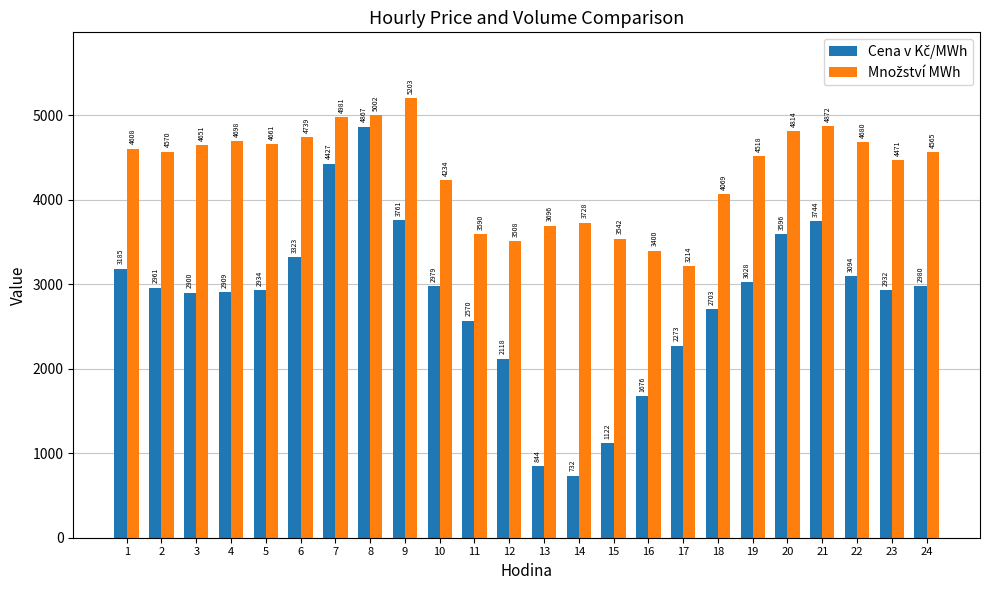

At which category does the chart reach its peak across all series?

9